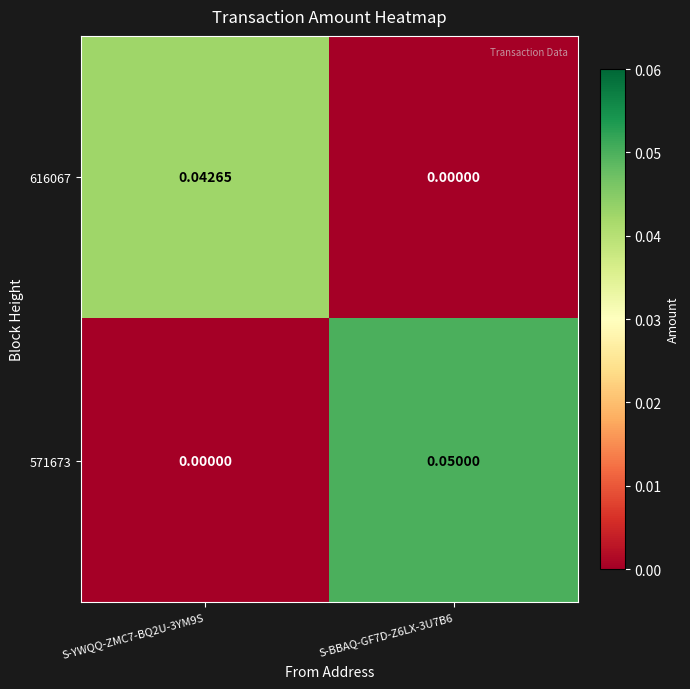

Is the value of 571673 at S-BBAQ-GF7D-Z6LX-3U7B6 greater than the value of 616067 at S-BBAQ-GF7D-Z6LX-3U7B6?

Yes